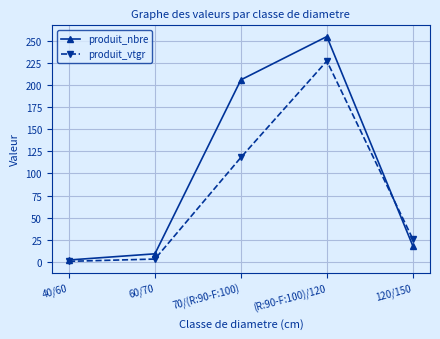

How many values in the produit_vtgr series are below 25?

2